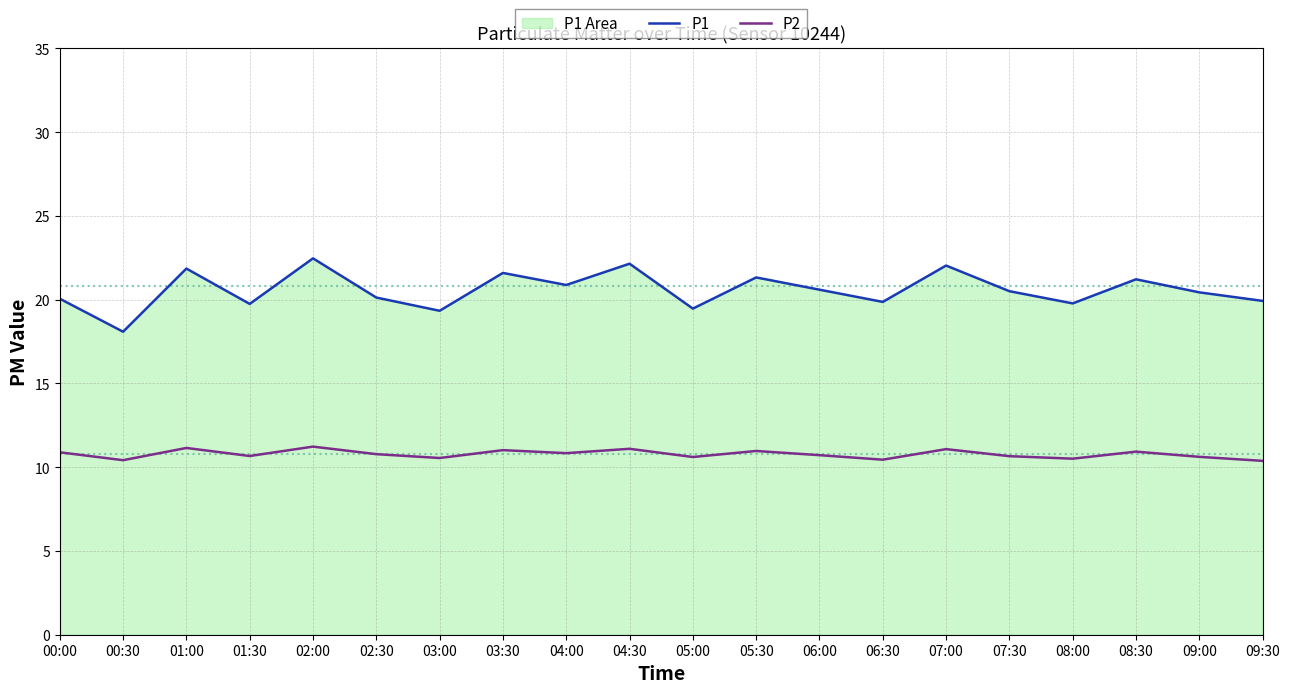

What is the difference between the P1 values at 03:30 and 04:30?

0.5